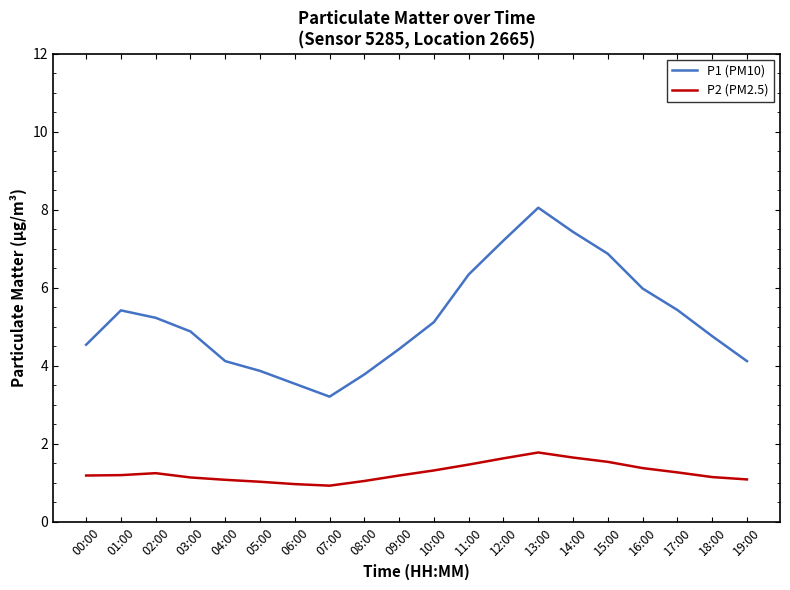

Between 11:00 and 14:00, which series saw the biggest shift?

P1 (PM10)